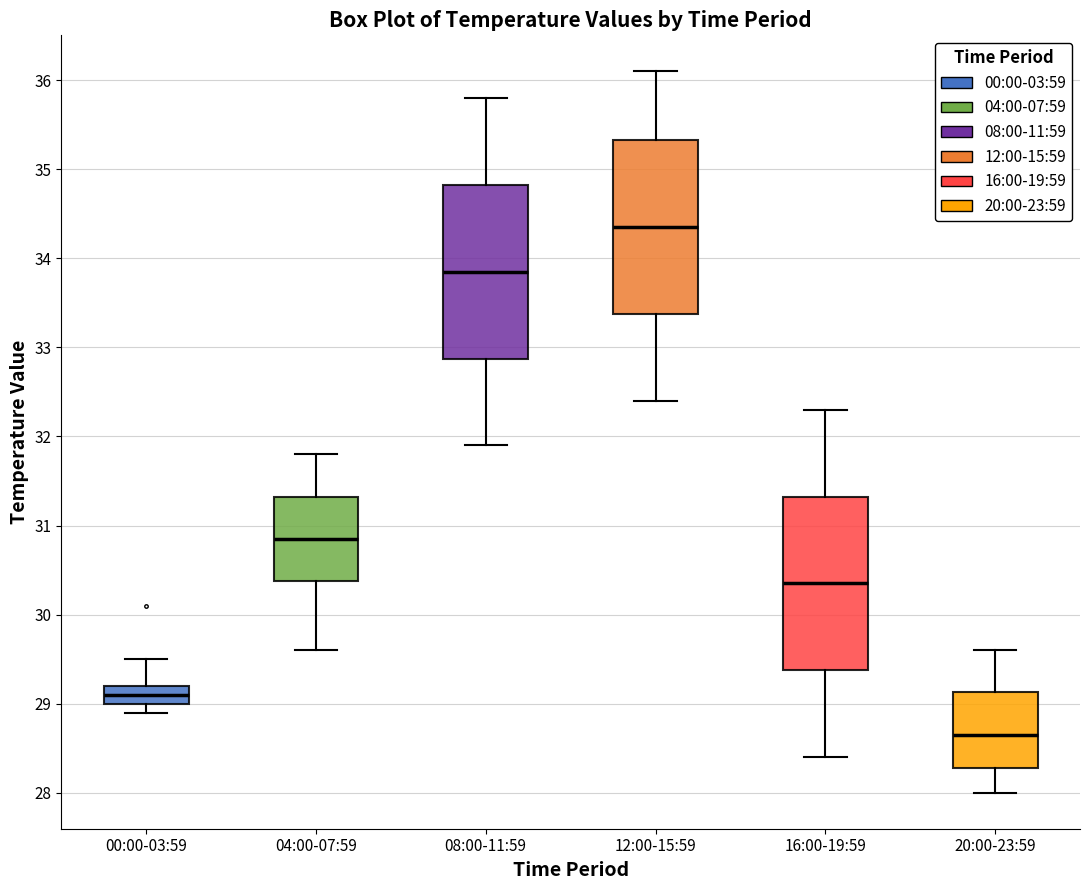

Where does the lower whisker of the box for 00:00-03:59 end on the y-axis? The values are not printed on the chart, so give them approximately, as read against the axis.

28.9